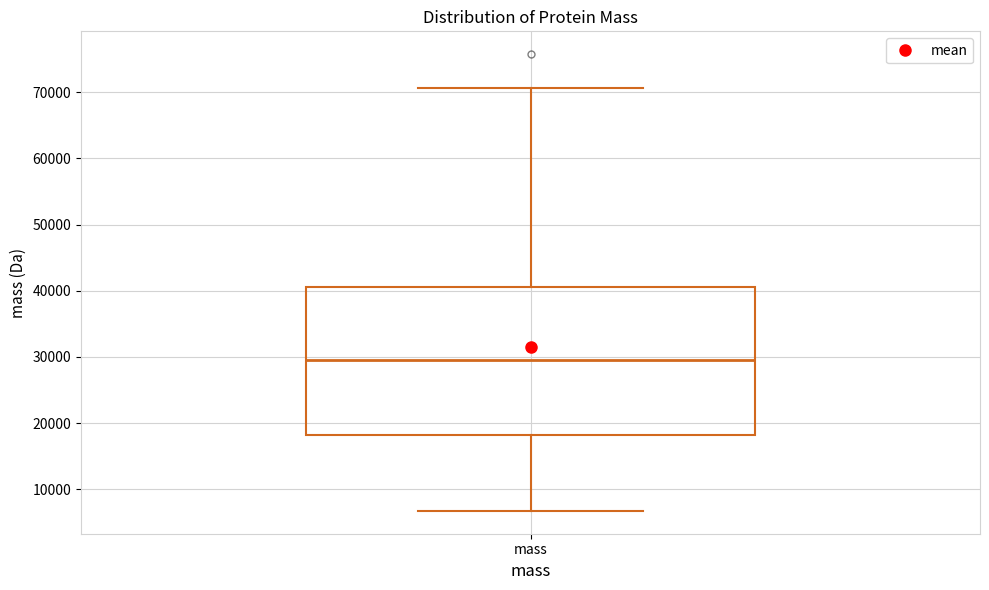

Read this box plot against the y-axis: the position of the median line, the range covered by the box, and the ends of both whiskers. The values are not printed on the chart, so give them approximately, as read against the axis.

median 30000, box 18000 to 41000, whiskers 7000 to 71000